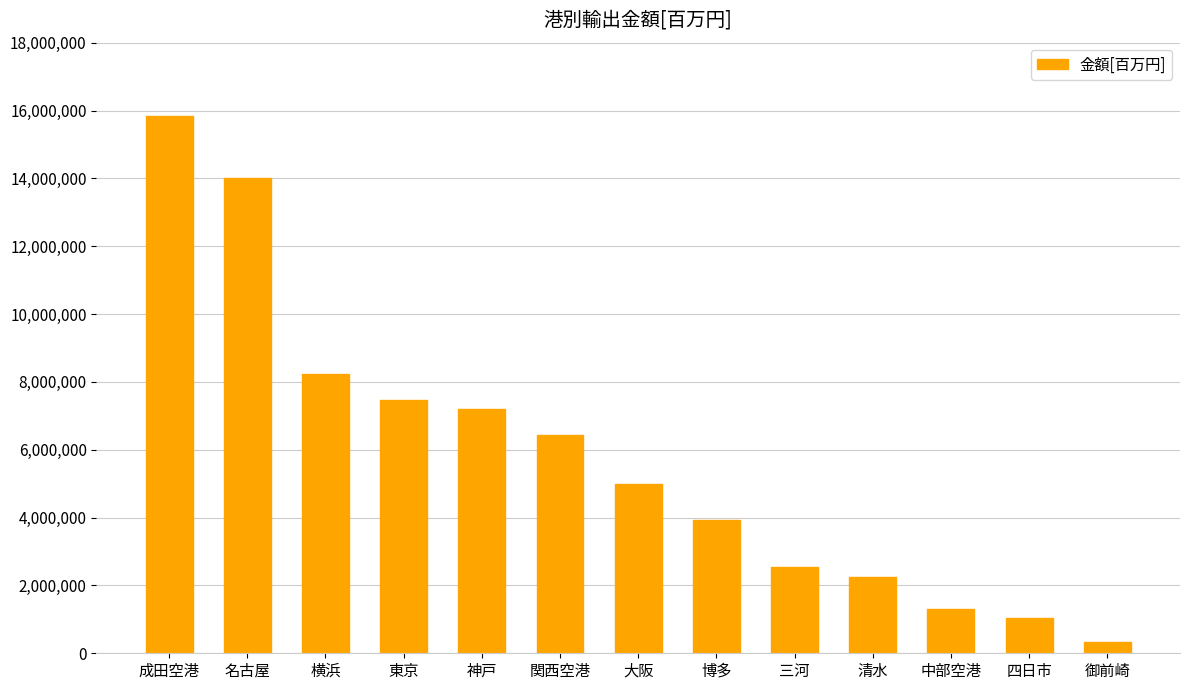

The chart shows a value of 2875996 at 神戸. True or false?

False